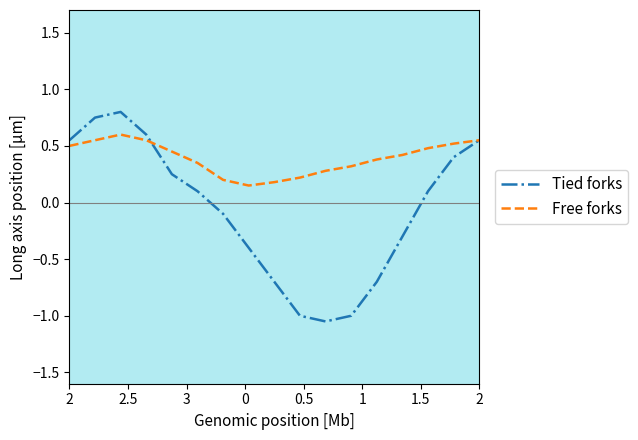

Which series has the largest total across all categories?

Free forks